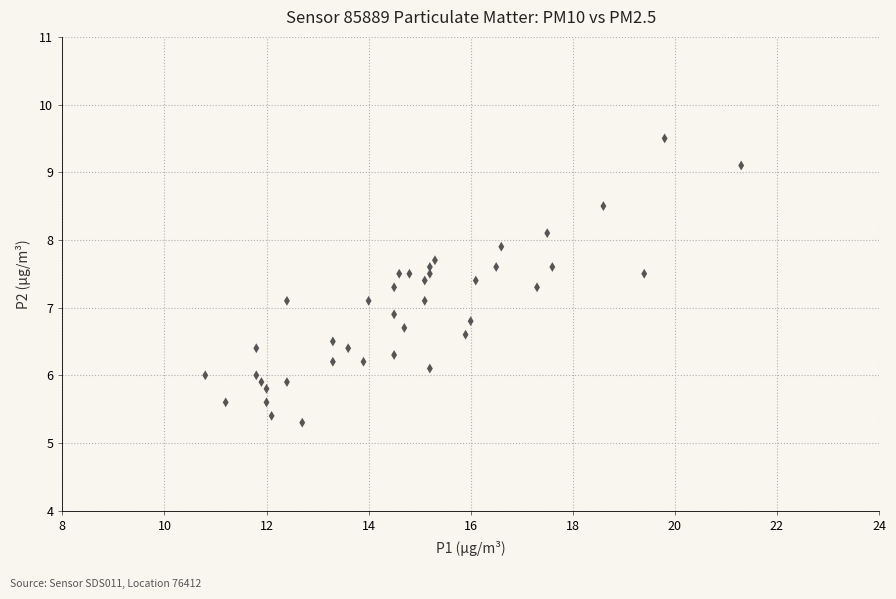

What is the range of X values (max minus min)?

10.5